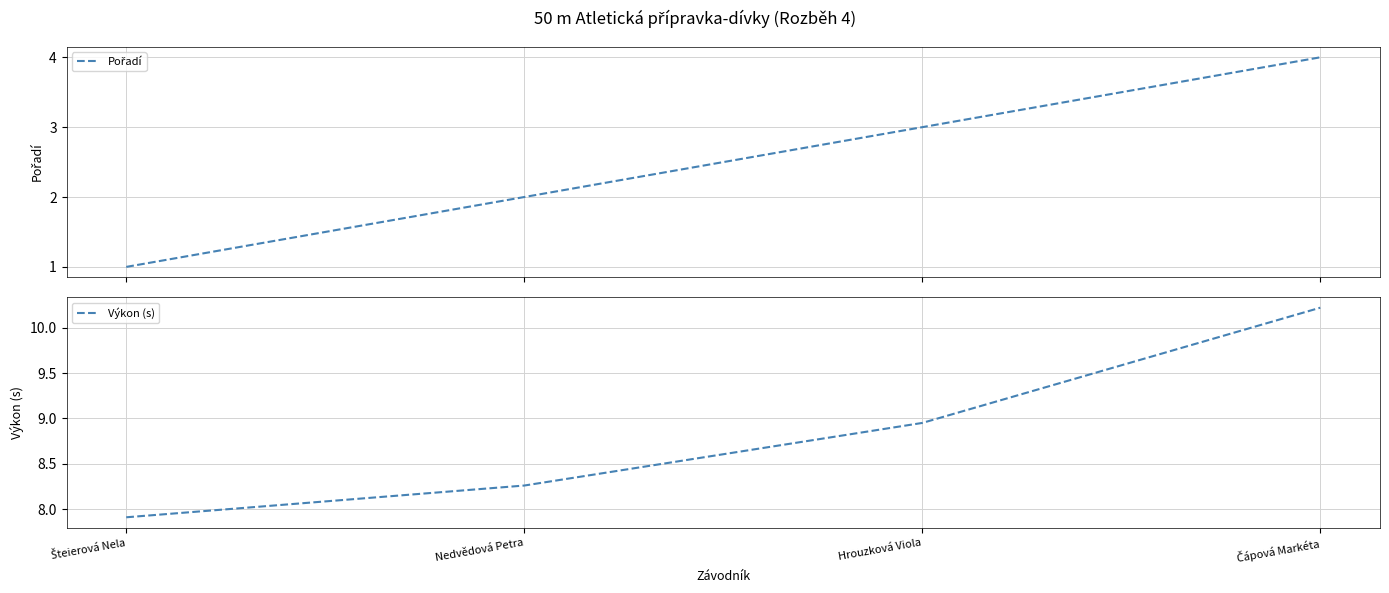

Rank the series at Čápová Markéta from lowest to highest value.

Pořadí, Výkon (s)